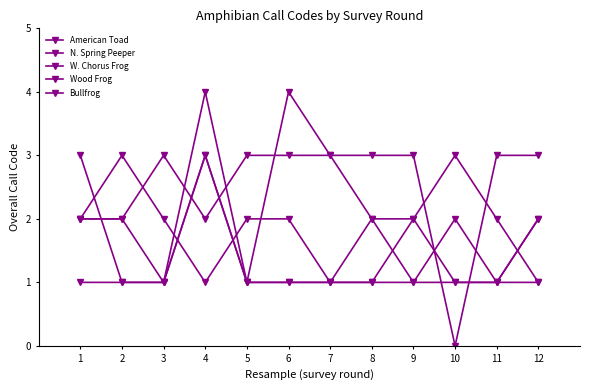

How many distinct data groups are displayed?

5